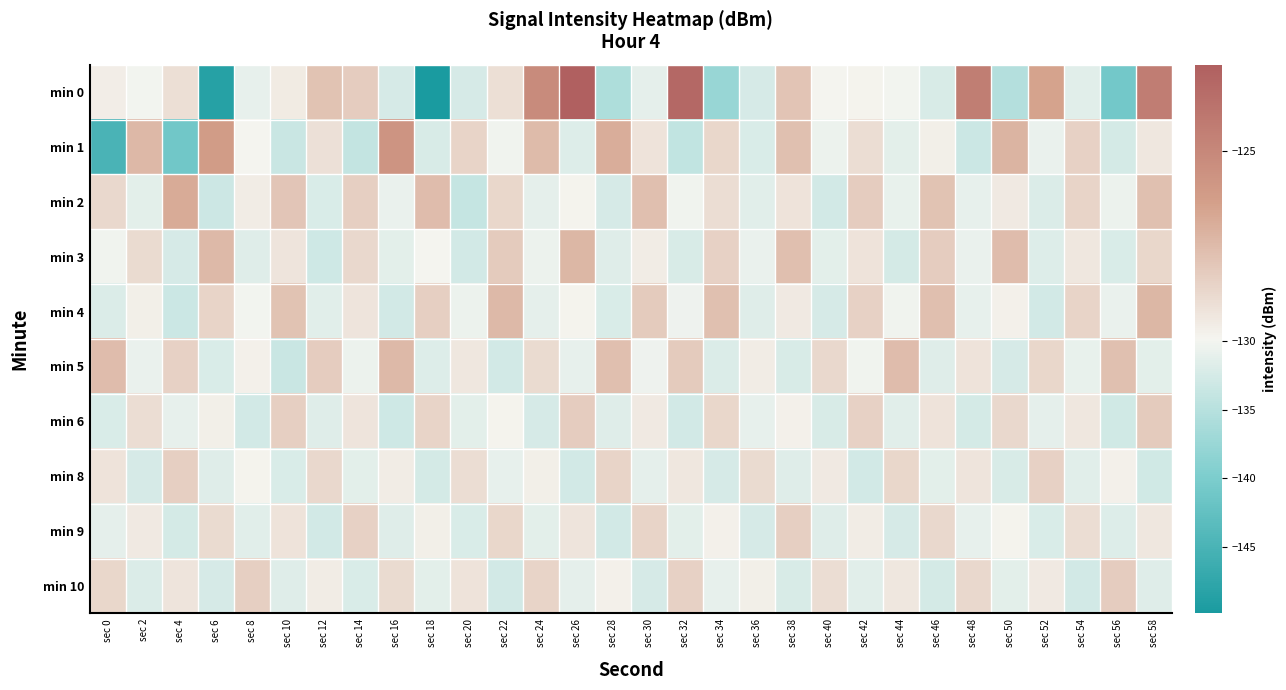

Which has a higher value, sec 10 or sec 48?

sec 48